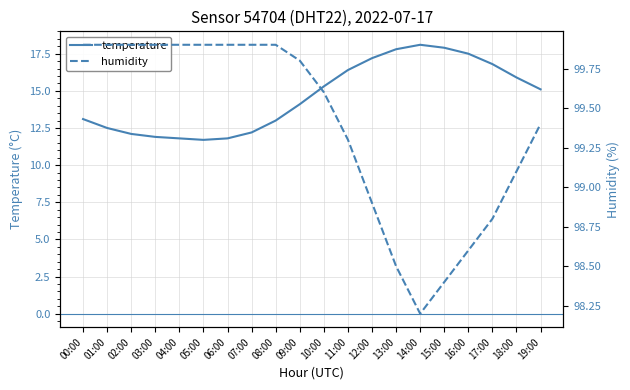

Reading left to right, list all the values displayed in this chart.

temperature: 13.1	12.5	12.1	11.9	11.8	11.7	11.8	12.2	13.0	14.1	15.3	16.4	17.2	17.8	18.1	17.9	17.5	16.8	15.9	15.1
humidity: 99.9	99.9	99.9	99.9	99.9	99.9	99.9	99.9	99.9	99.8	99.6	99.3	98.9	98.5	98.2	98.4	98.6	98.8	99.1	99.4